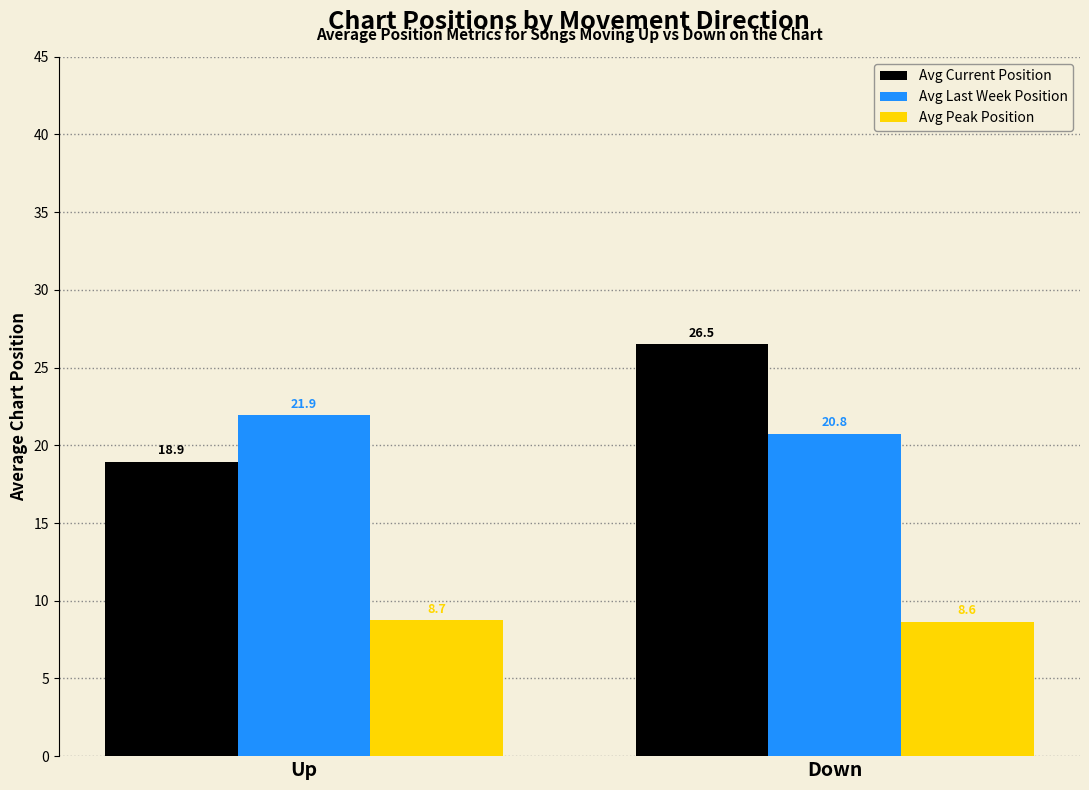

What is the label of the 1st bar from the right?

Down